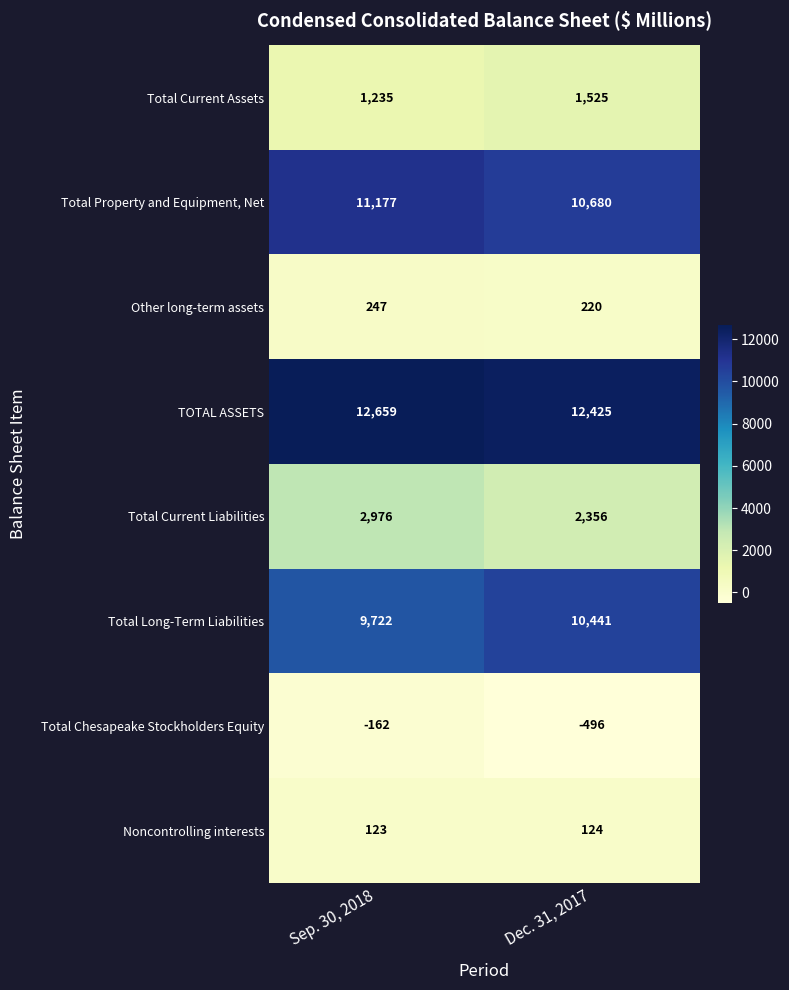

Rank the series by their maximum value, from highest to lowest.

TOTAL ASSETS, Total Property and Equipment, Net, Total Long-Term Liabilities, Total Current Liabilities, Total Current Assets, Other long-term assets, Noncontrolling interests, Total Chesapeake Stockholders Equity